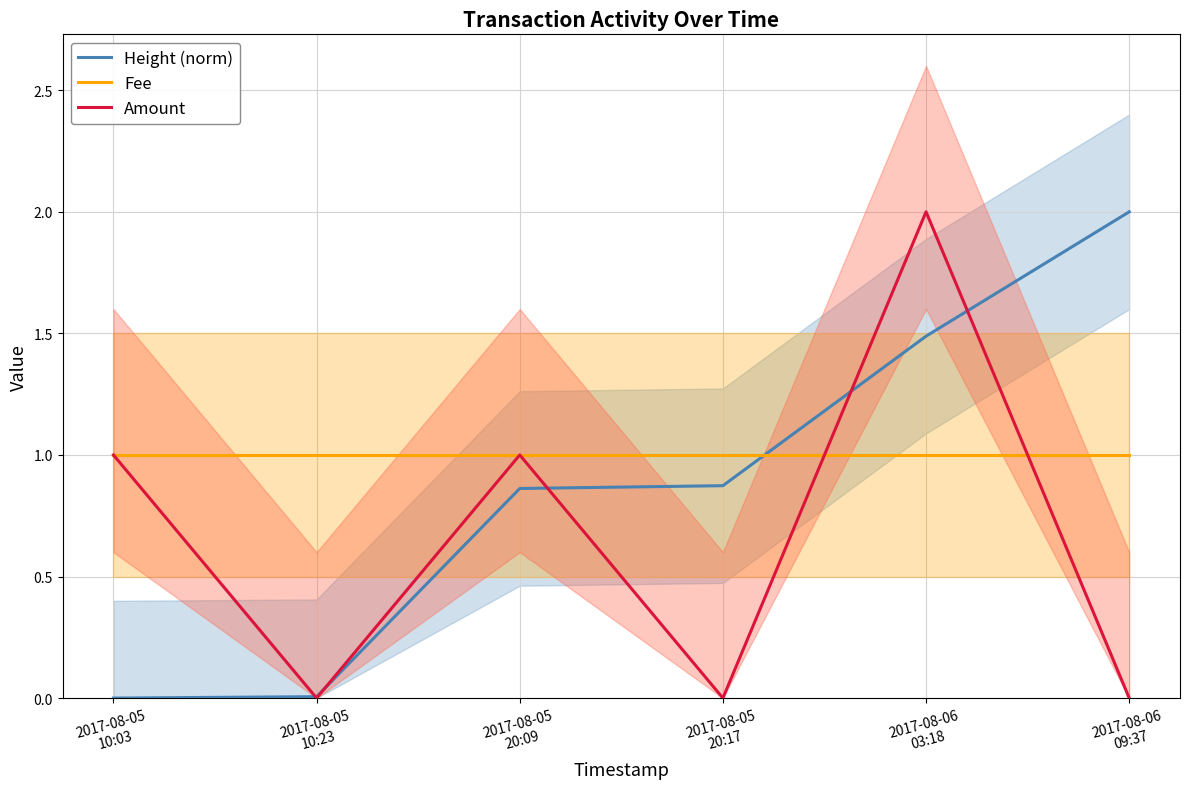

What is the label of the 1st point from the left?

2017-08-05
10:03